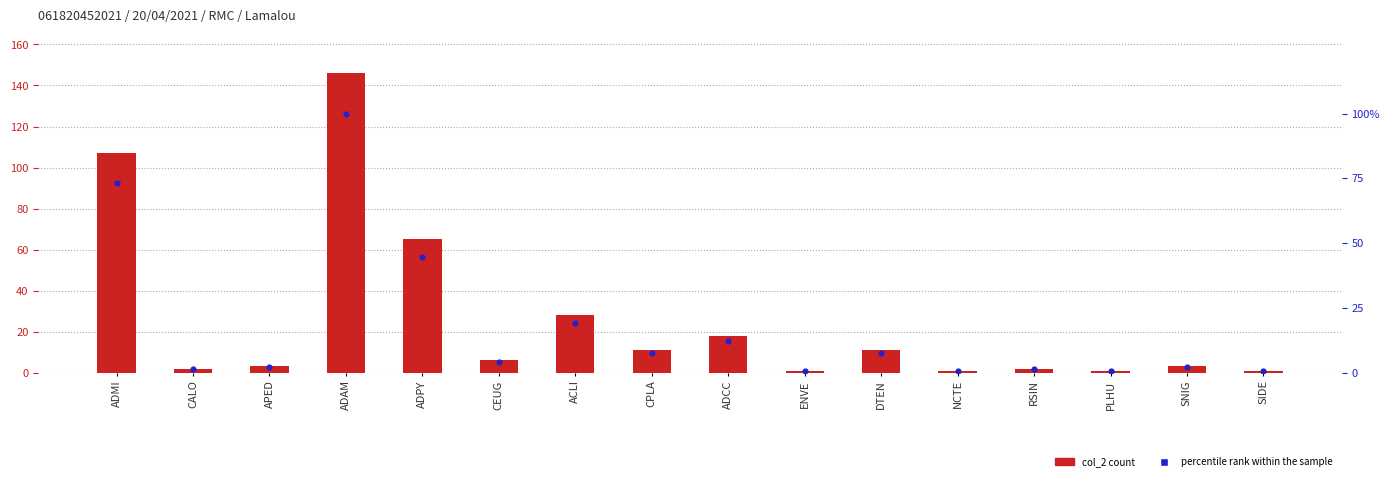

What are all the series names shown in the legend?

col_2 count, percentile rank within the sample